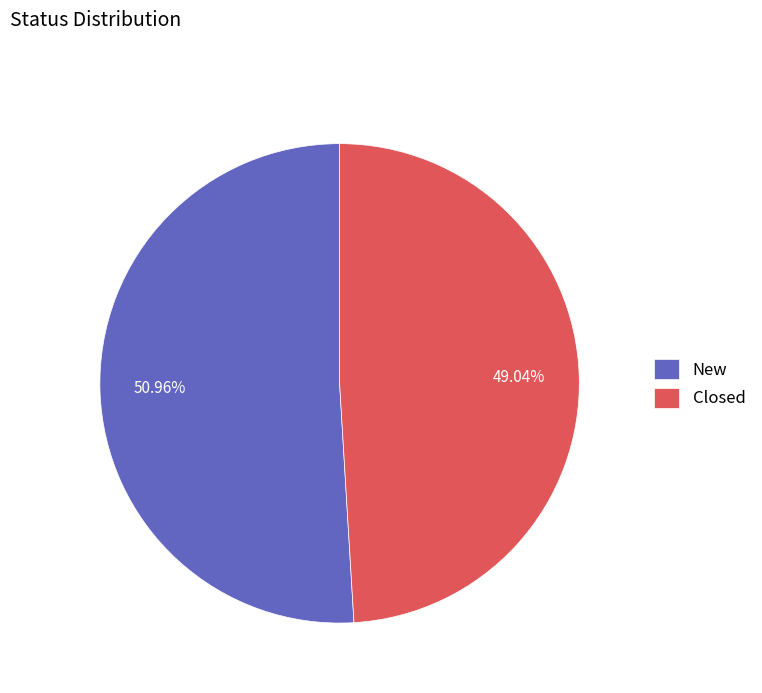

The Closed slice represents 57% of the pie. True or false?

False